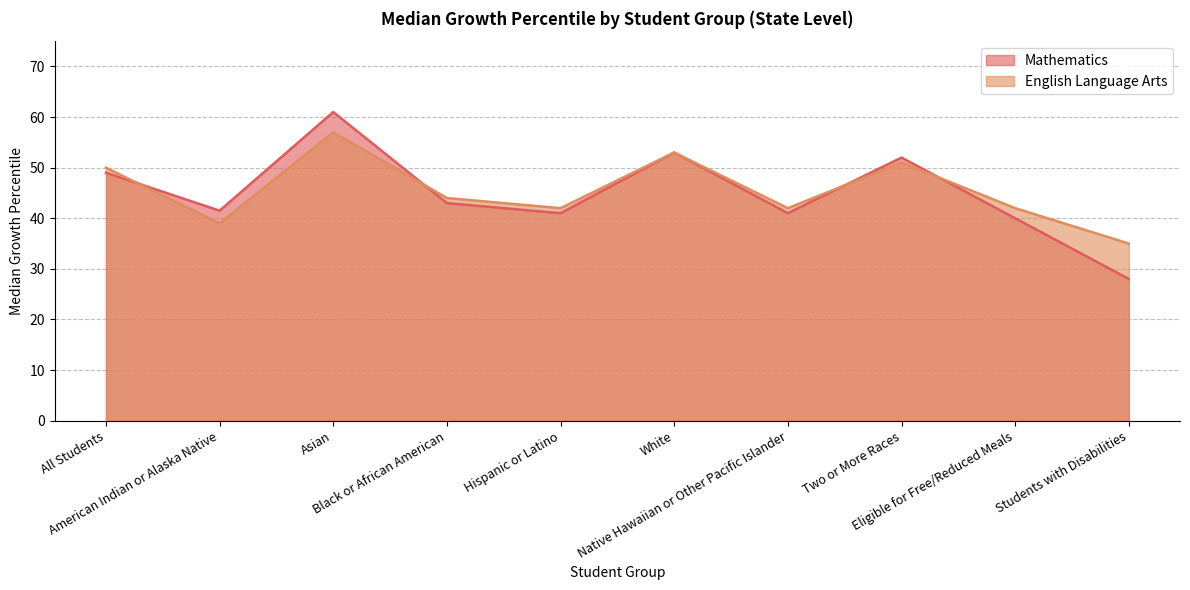

How many values in the Mathematics series exceed 43?

4